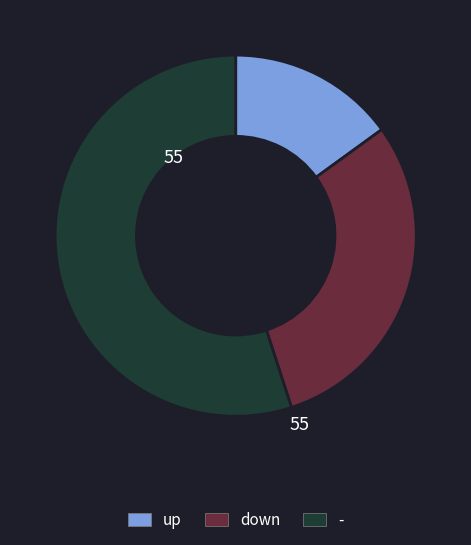

Rank the categories by value from lowest to highest.

up, down, -